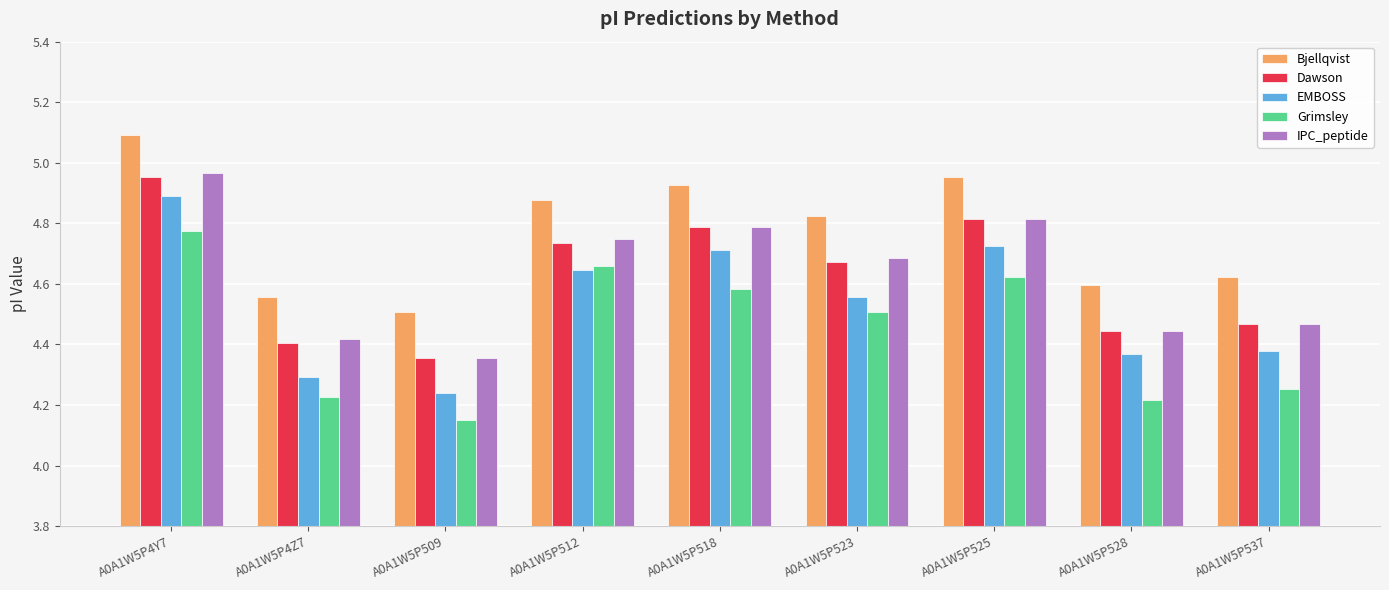

How many series are shown in this chart?

5